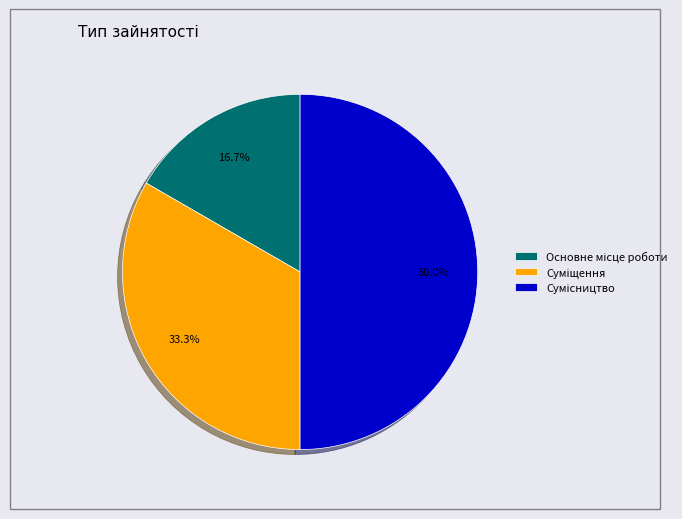

Count the number of slices in the pie.

3